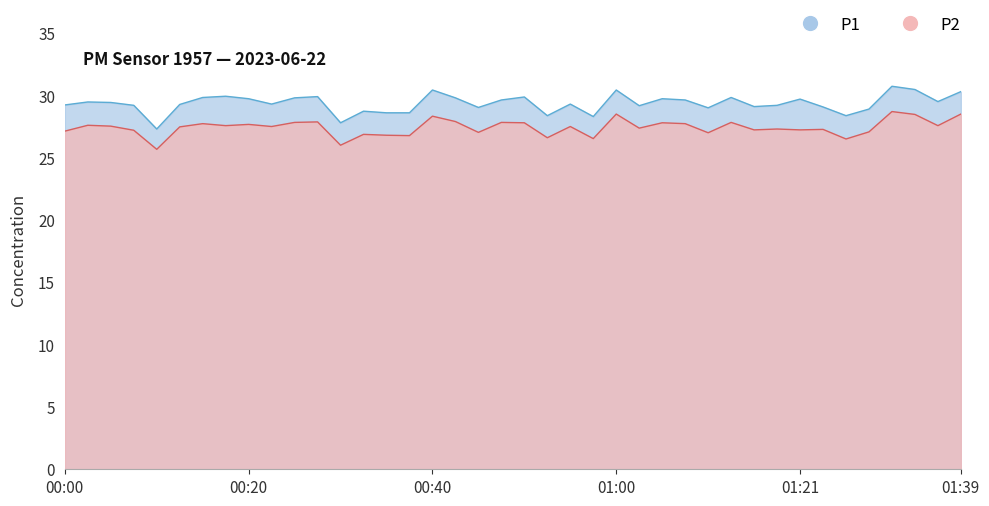

Rank the series by their average value, from lowest to highest.

P2, P1